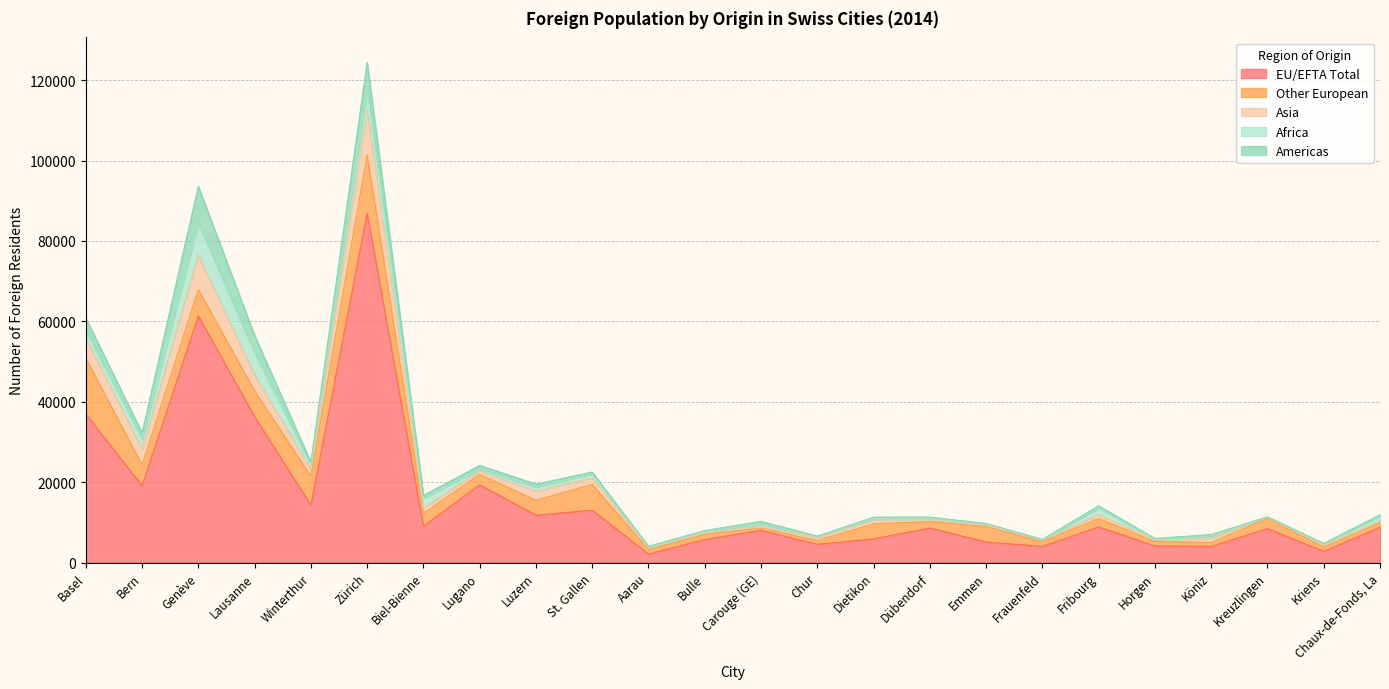

At which label is Africa closest to 3932?

Zürich